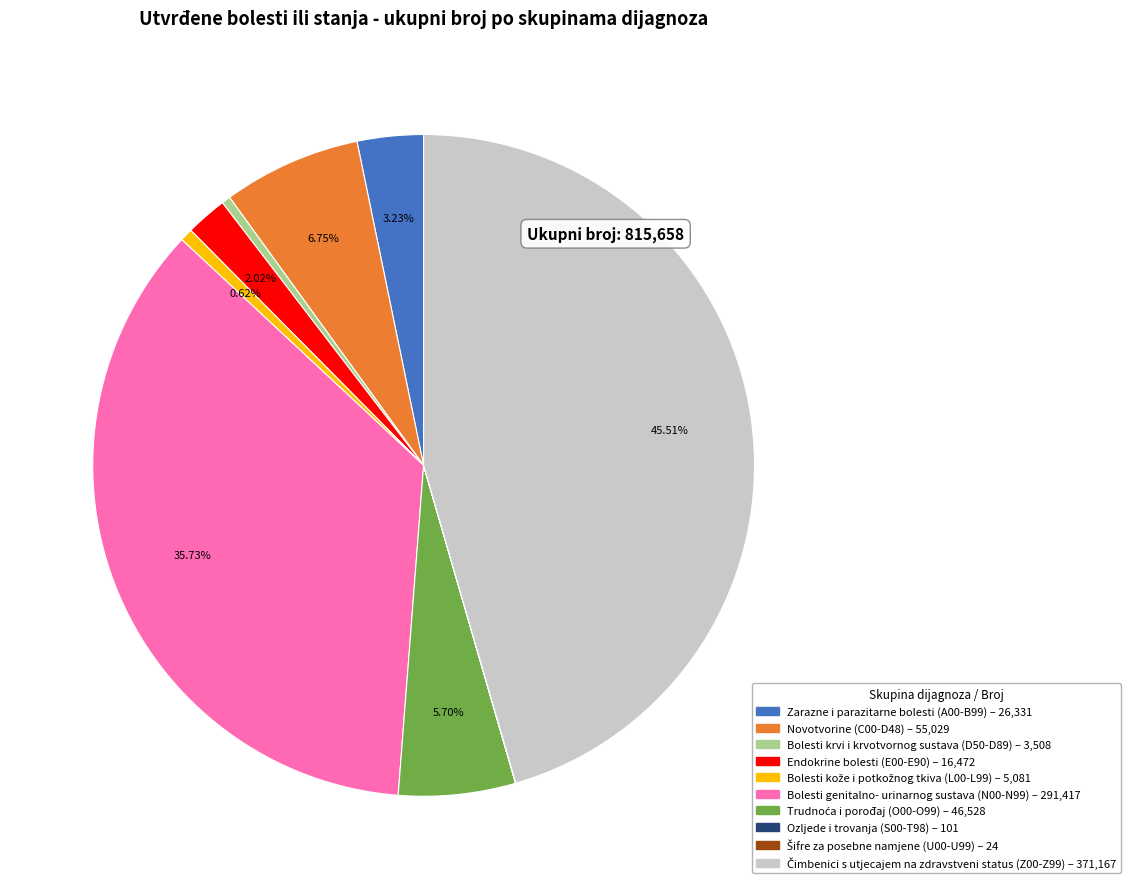

Which has a higher value, Endokrine bolesti (E00-E90) or Novotvorine (C00-D48)?

Novotvorine (C00-D48)